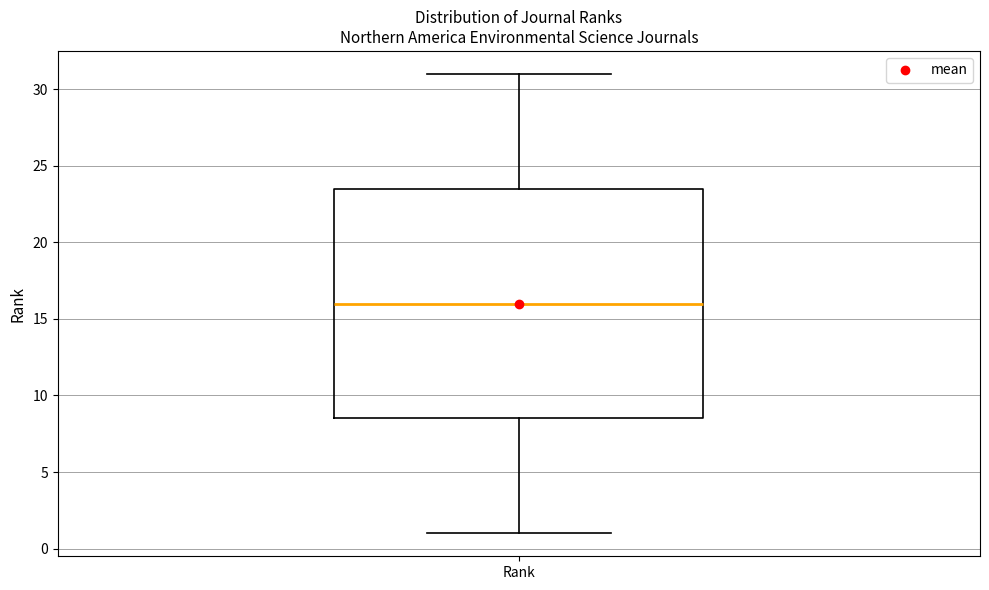

Where does the lower whisker of the box for Rank end on the y-axis? The values are not printed on the chart, so give them approximately, as read against the axis.

1.0